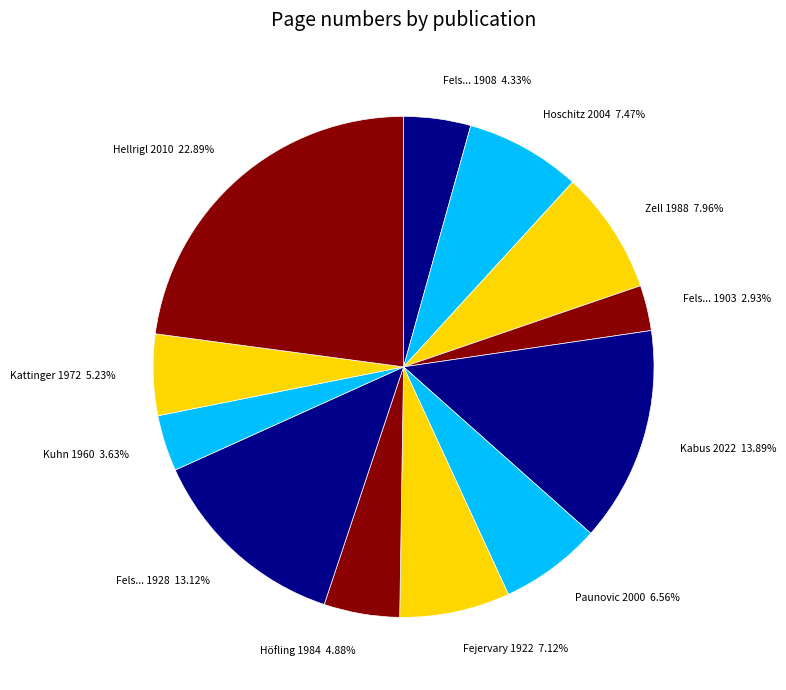

Between Kabus 2022 and Hoschitz 2004, which is larger?

Kabus 2022